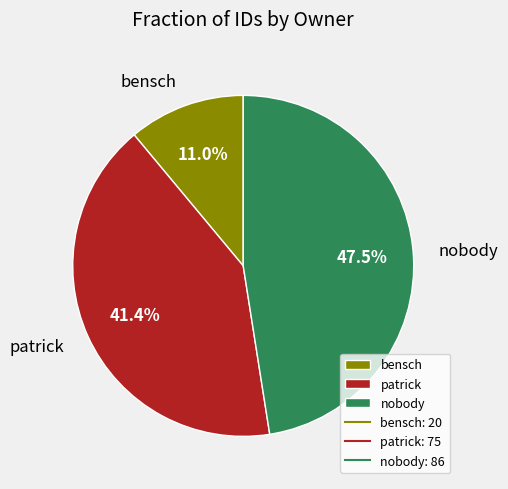

To the nearest percent, what is the average slice percentage?

33%